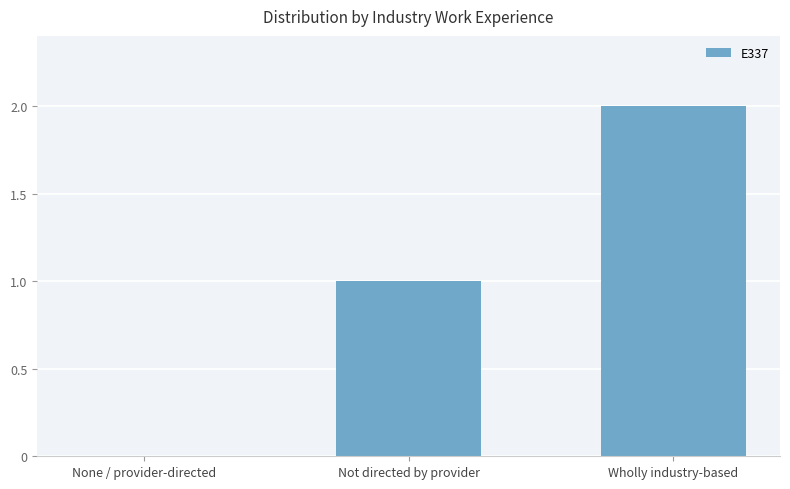

Is it true that the value at None / provider-directed is 0?

True